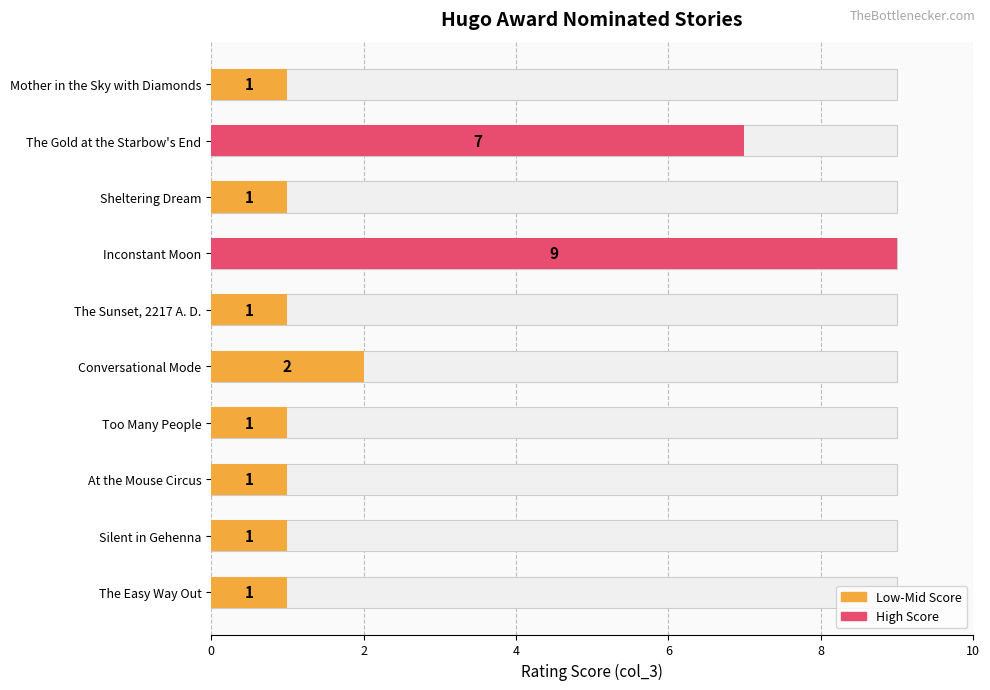

What is the maximum value shown in the chart?

9